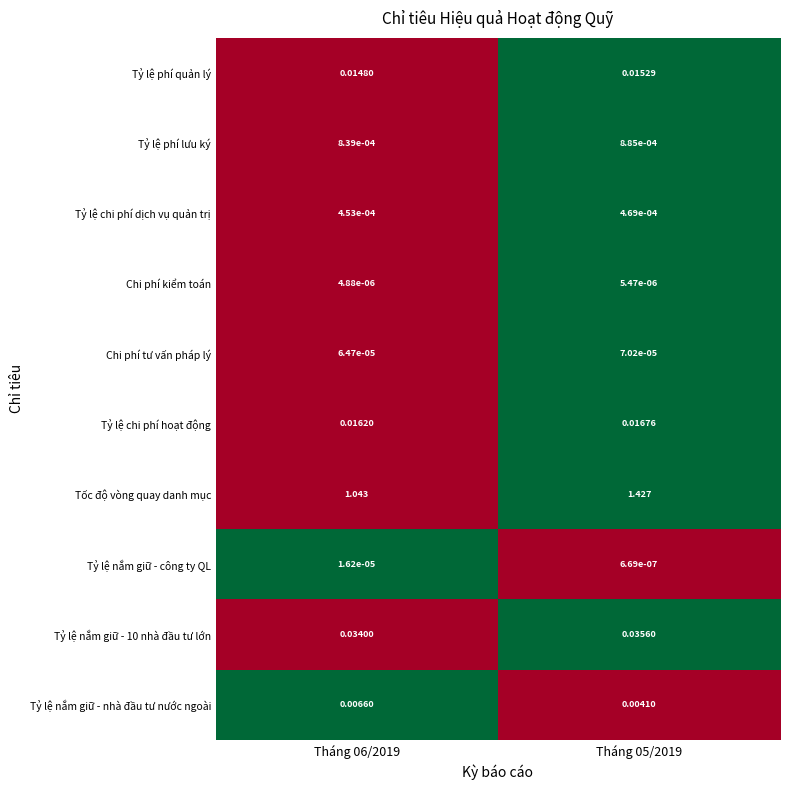

Is the value of Chi phí kiểm toán at Tháng 06/2019 greater than the value of Tỷ lệ nắm giữ - công ty QL at Tháng 05/2019?

Yes